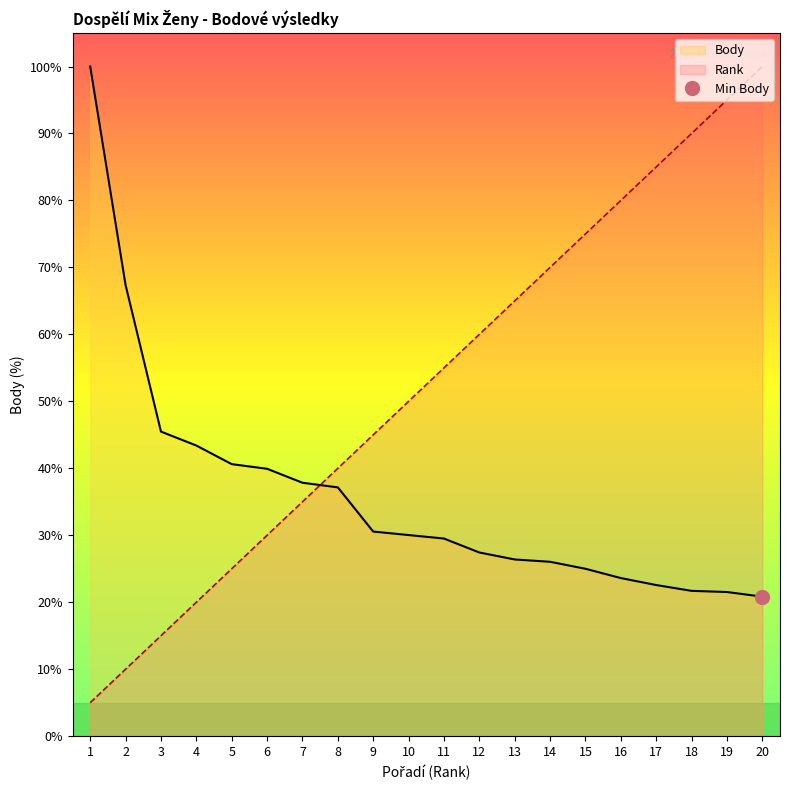

True or false: Body has a value of 30.0 at 10.

True